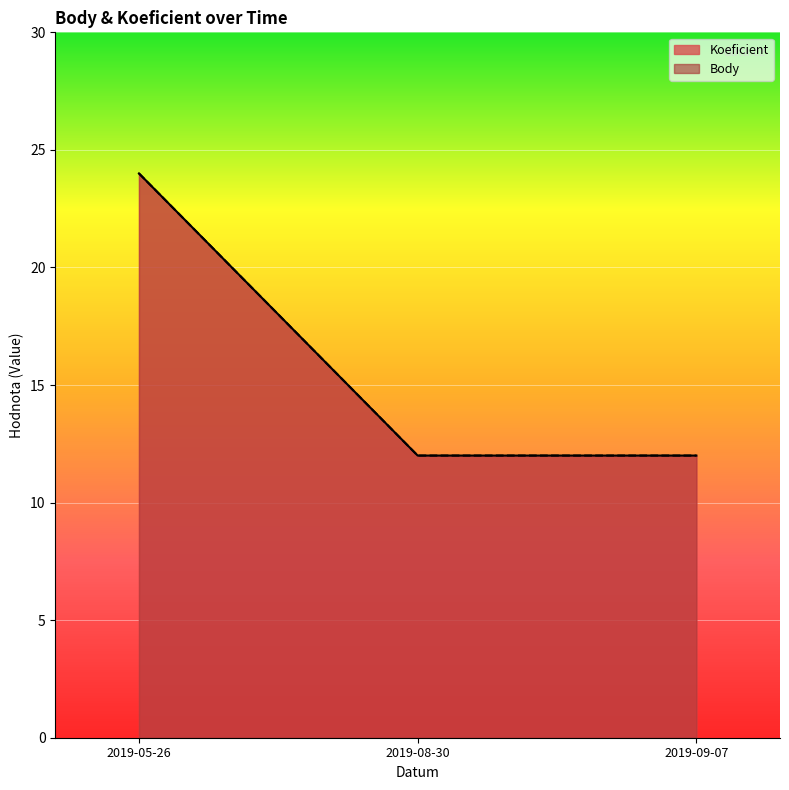

What is the minimum value shown in the chart?

12